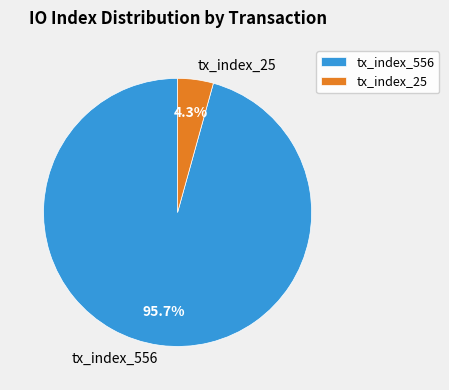

Between tx_index_25 and tx_index_556, which is larger?

tx_index_556